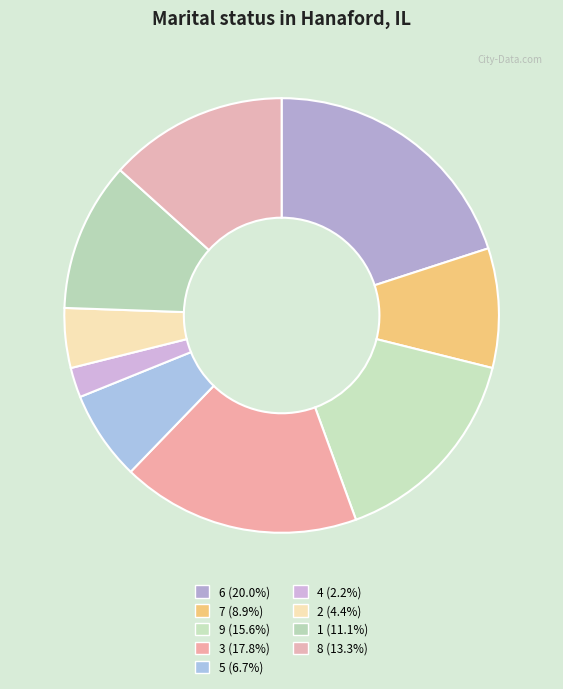

True or false: 3 accounts for 11% of the total.

False